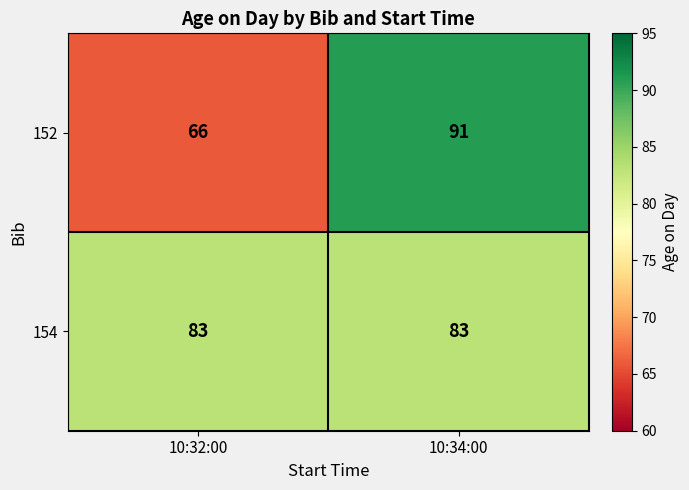

Rank the series at 10:32:00 from highest to lowest value.

154, 152